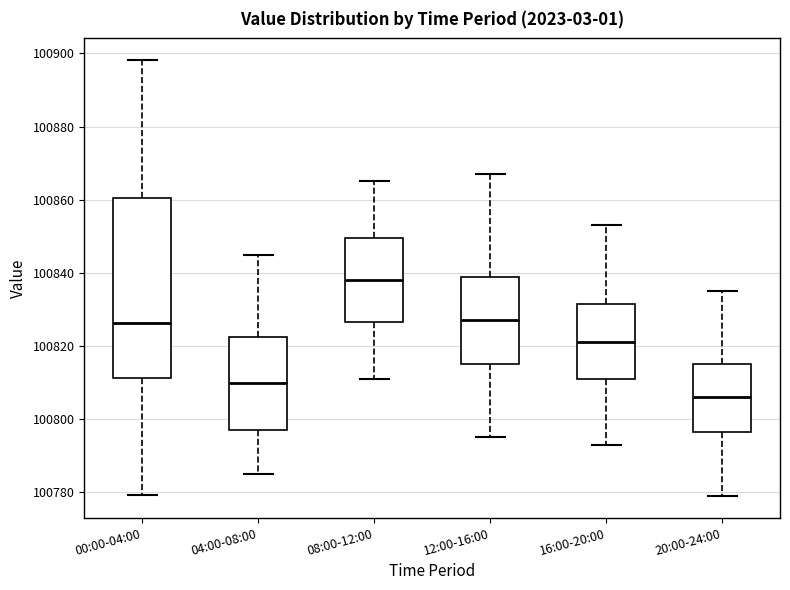

Reading left to right, read every box against the y-axis: the position of its median line, the range the box covers, and the ends of its whiskers. The values are not printed on the chart, so give them approximately, as read against the axis.

00:00-04:00: median 100826, box 100812 to 100860, whiskers 100780 to 100898
04:00-08:00: median 100810, box 100798 to 100822, whiskers 100786 to 100846
08:00-12:00: median 100838, box 100826 to 100850, whiskers 100812 to 100866
12:00-16:00: median 100828, box 100816 to 100840, whiskers 100796 to 100868
16:00-20:00: median 100822, box 100812 to 100832, whiskers 100794 to 100854
20:00-24:00: median 100806, box 100796 to 100816, whiskers 100780 to 100836